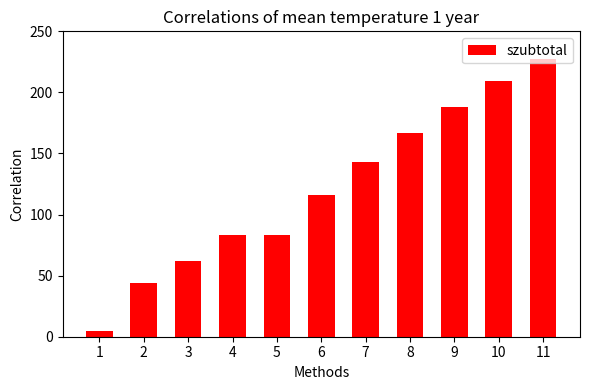

Does the chart contain any negative values?

No